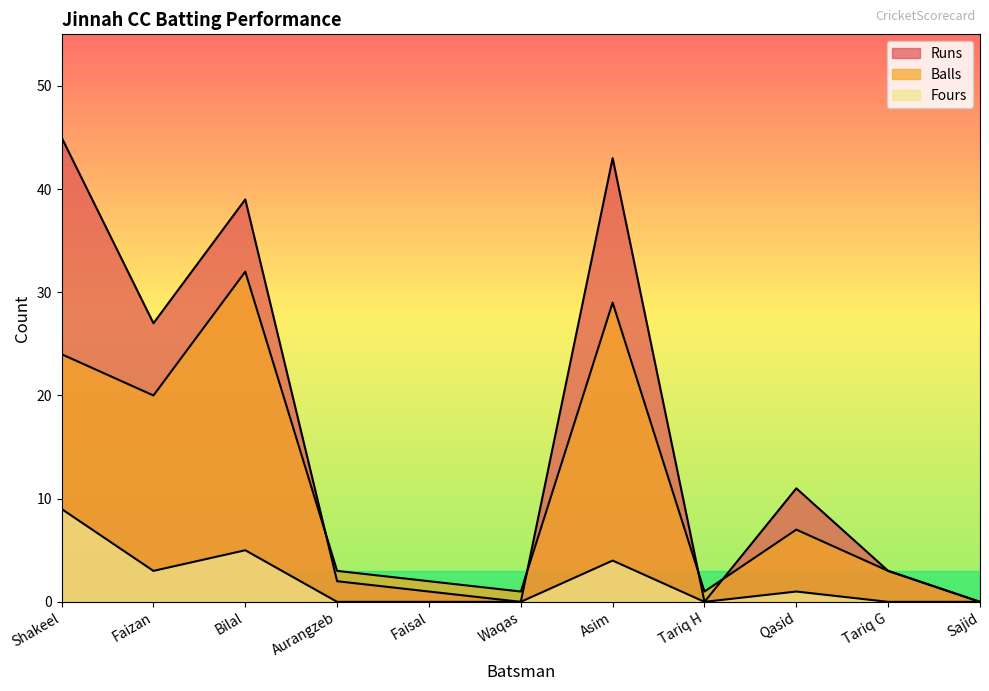

Reading left to right, list all the values displayed in this chart.

Runs: 45	27	39	2	1	0	43	0	11	3	0
Balls: 24	20	32	3	2	1	29	1	7	3	0
Fours: 9	3	5	0	0	0	4	0	1	0	0